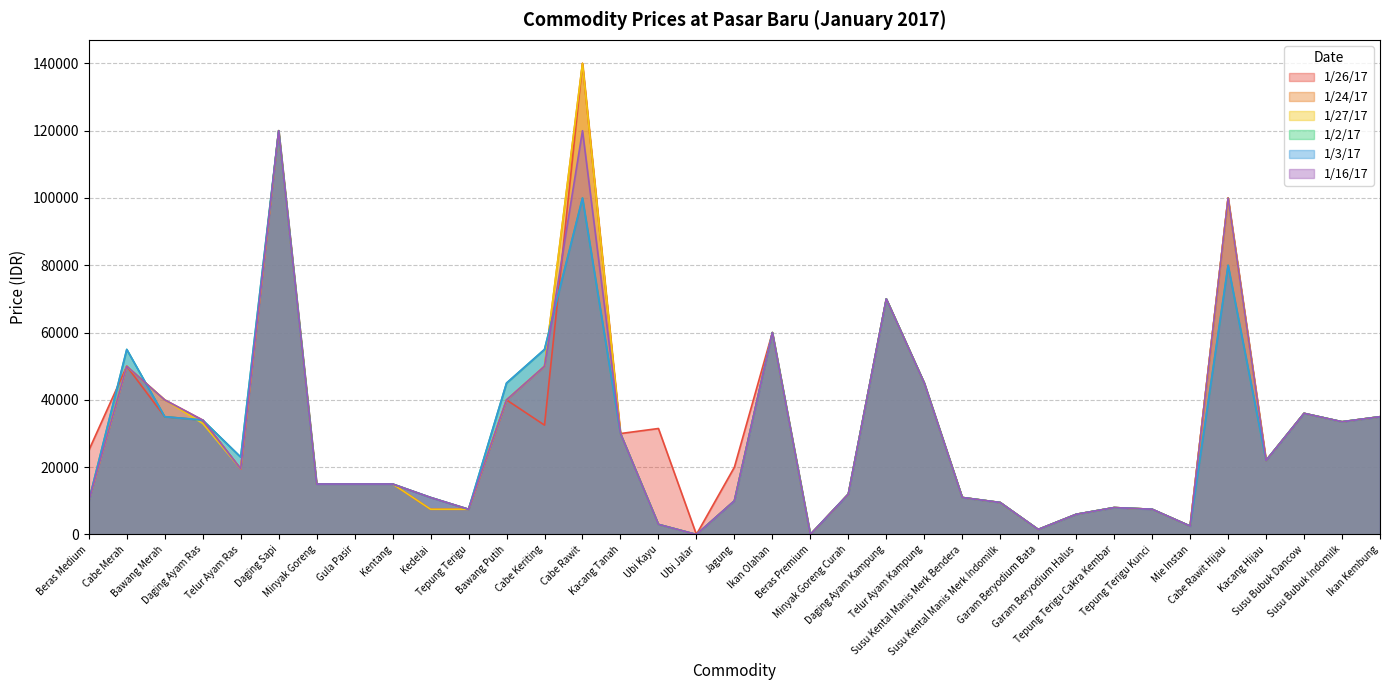

What is the sum of the 1/2/17 values at Bawang Merah and Daging Sapi?

155000